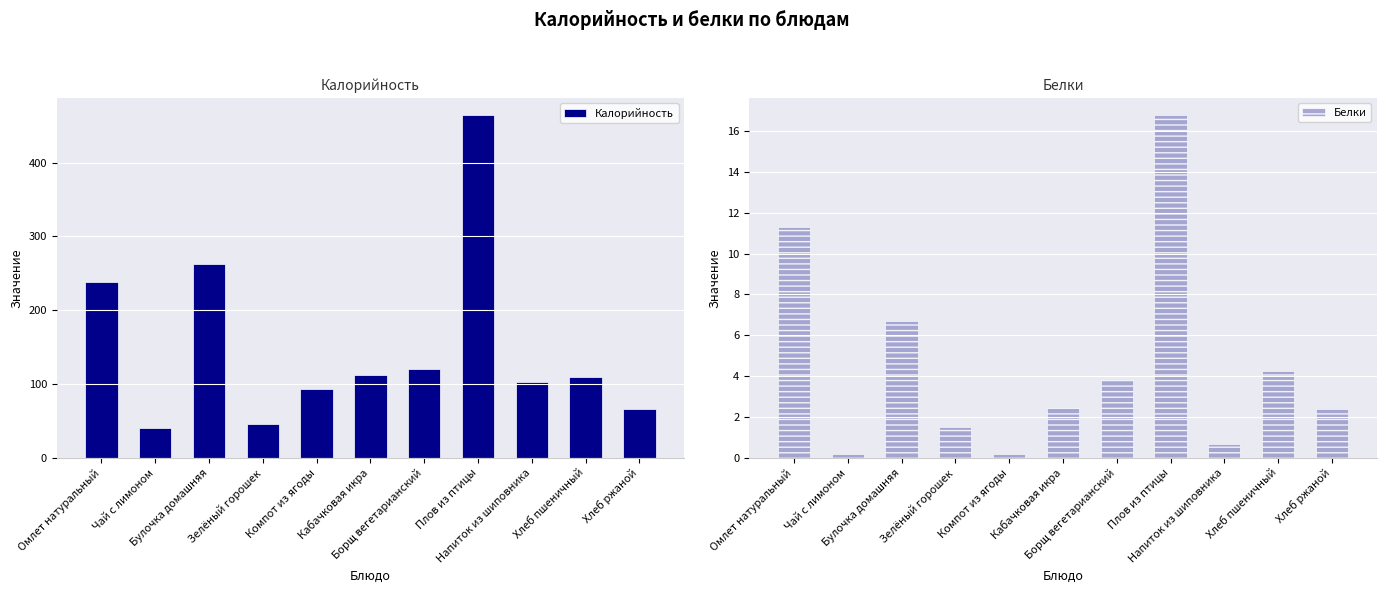

Which label corresponds to the largest value in the chart?

Плов из птицы